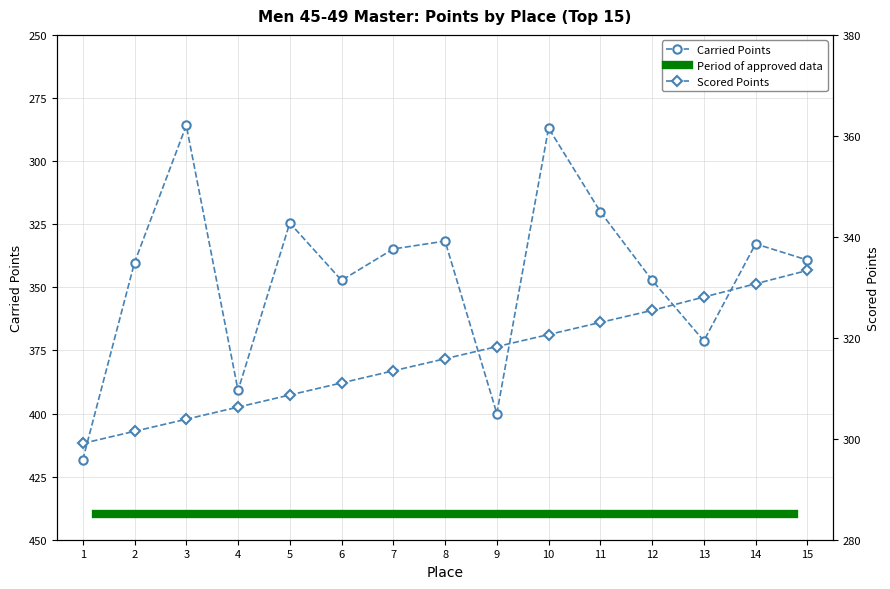

Is it true that Carried Points equals 214.6 at 6?

False